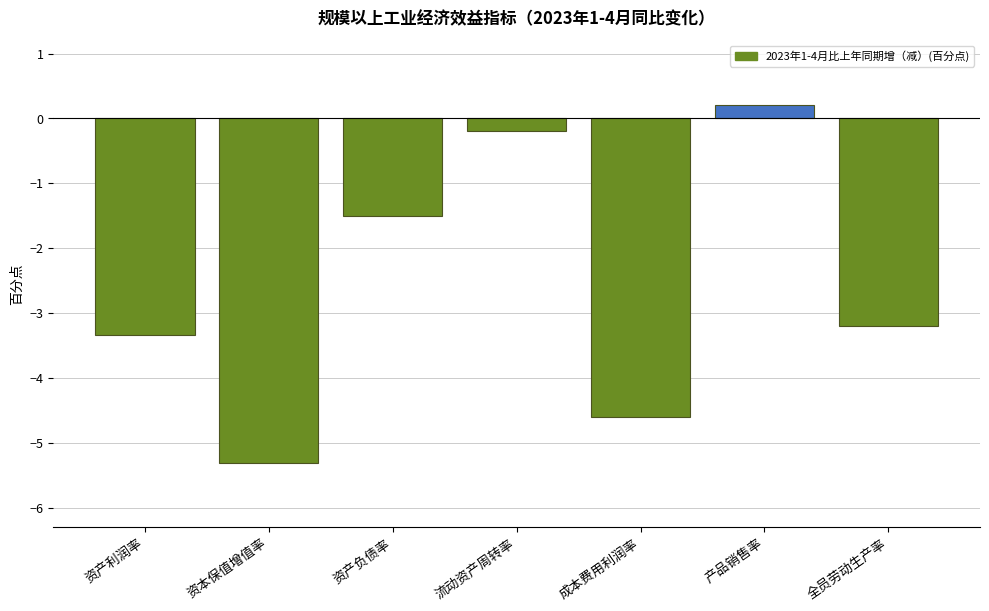

What is the label of the 1st bar from the right?

全员劳动生产率